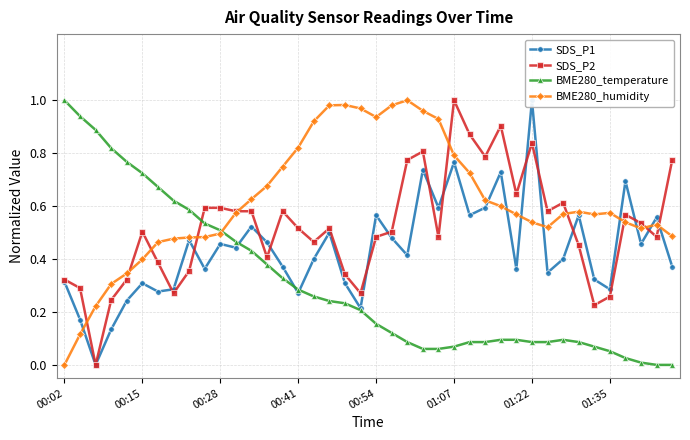

Between 00:28 and 20, which series saw the biggest shift?

BME280_temperature